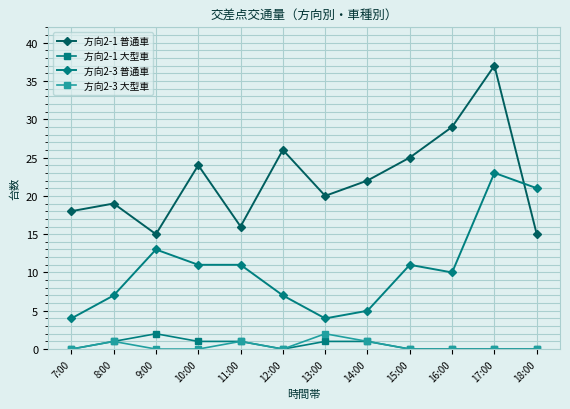

How many categories are shown in the chart?

12